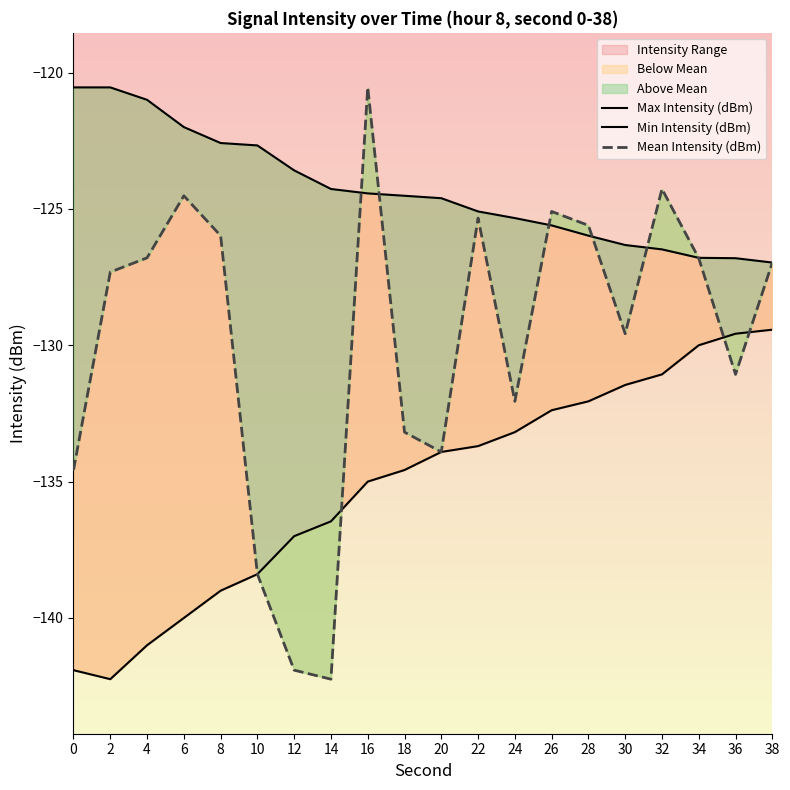

Is the value of Max Intensity (dBm) at 12 greater than the value of Min Intensity (dBm) at 22?

Yes